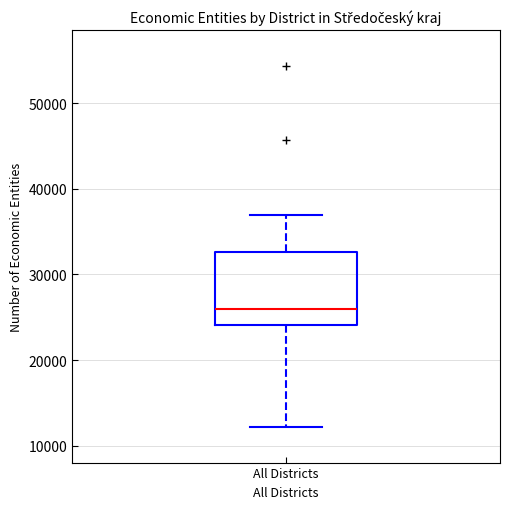

Where does the upper whisker of the box for All Districts end on the y-axis? The values are not printed on the chart, so give them approximately, as read against the axis.

37000